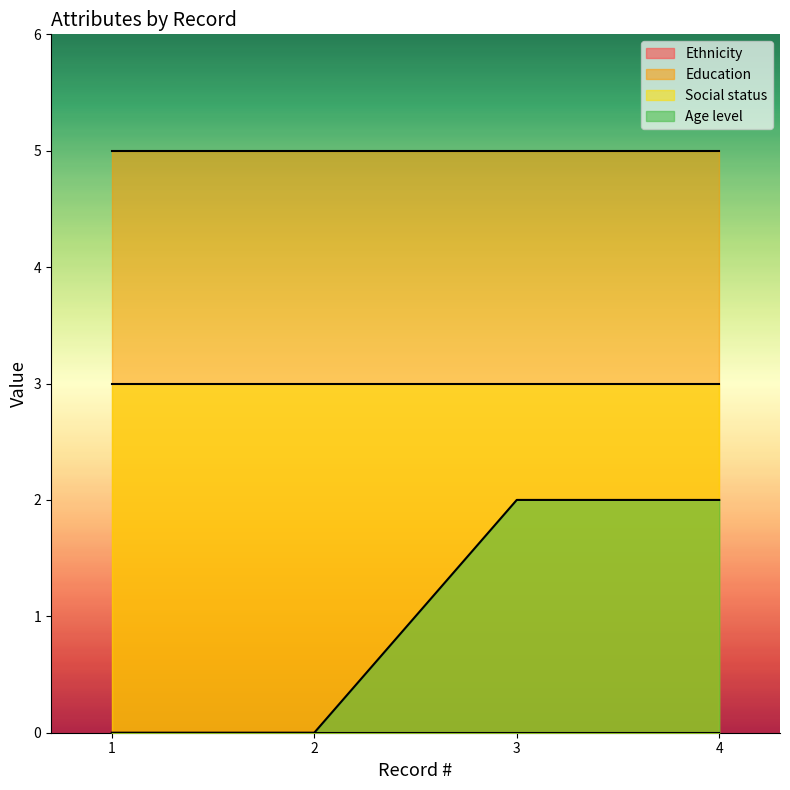

Is the value of Social status at 1 greater than the value of Education at 1?

No